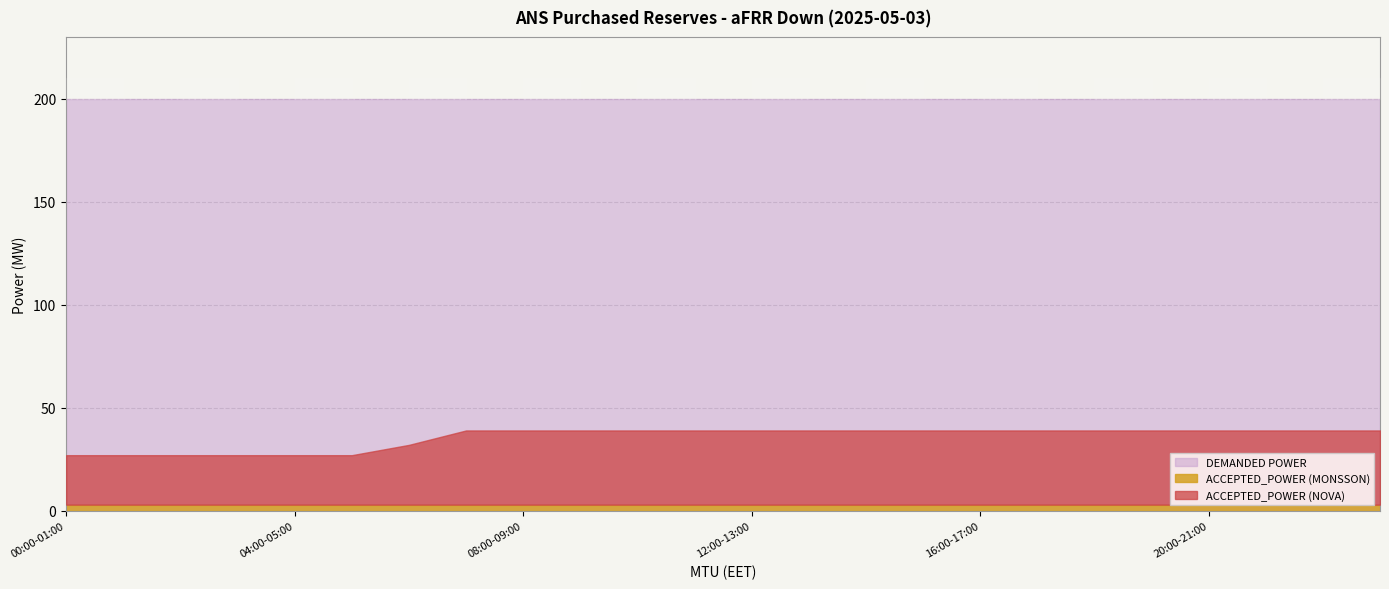

Which series changed the most between 04:00-05:00 and 23:00-00:00?

ACCEPTED_POWER (NOVA)